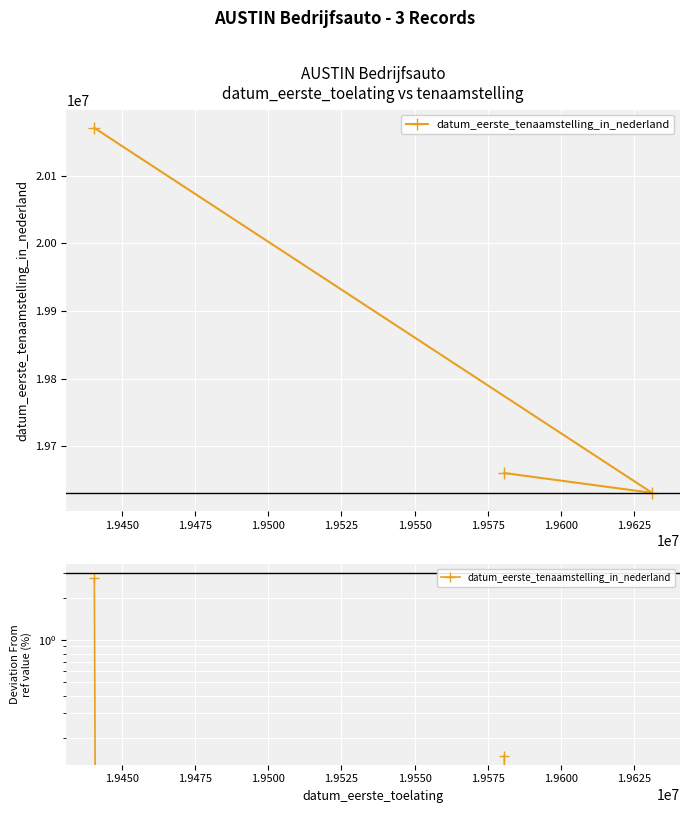

How many values exceed 0?

2